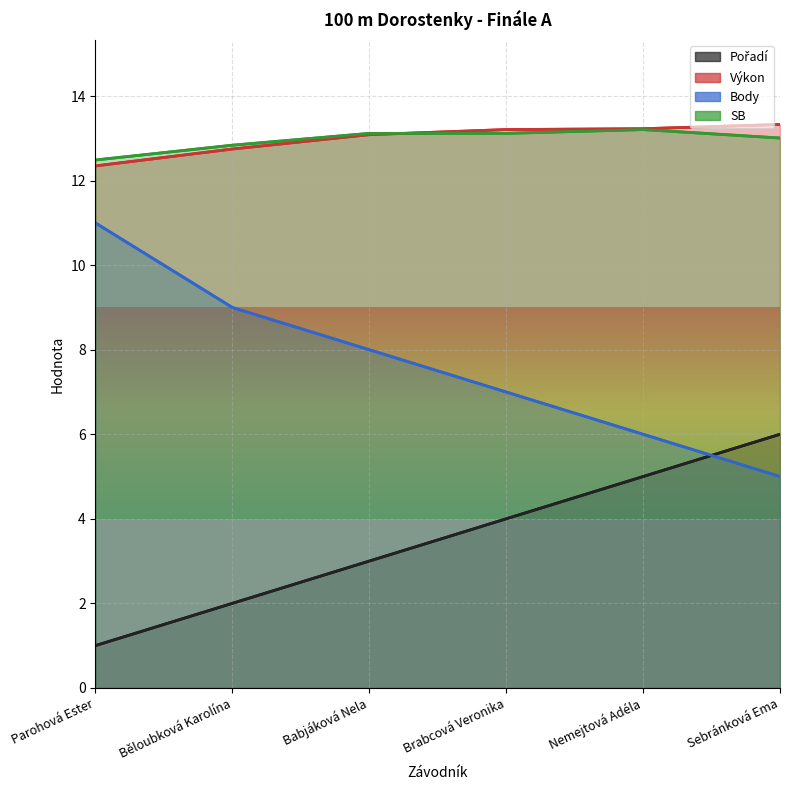

Reading left to right, transcribe all the data shown in this chart.

Pořadí_line: 1.0	2.0	3.0	4.0	5.0	6.0
Výkon_line: 12.3	12.8	13.1	13.2	13.2	13.3
Body_line: 11.0	9.0	8.0	7.0	6.0	5.0
SB_line: 12.5	12.8	13.1	13.1	13.2	13.0